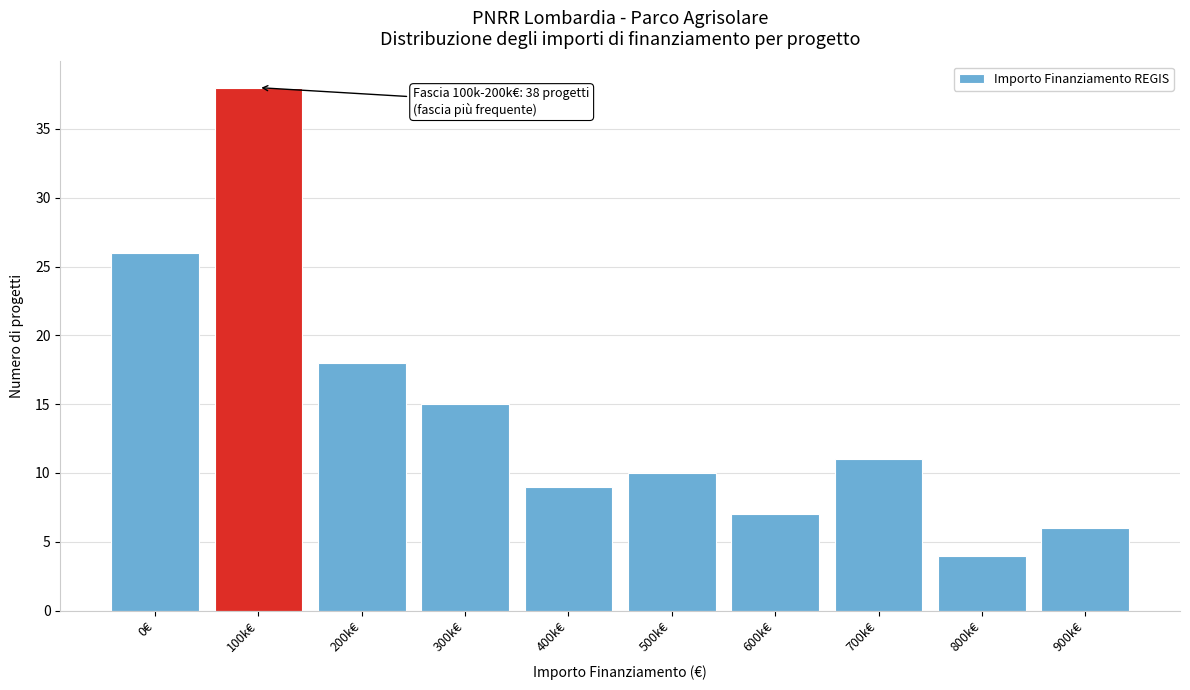

Reading left to right, what are all the values shown in this chart?

0€=26	100k€=38	200k€=18	300k€=15	400k€=9	500k€=10	600k€=7	700k€=11	800k€=4	900k€=6